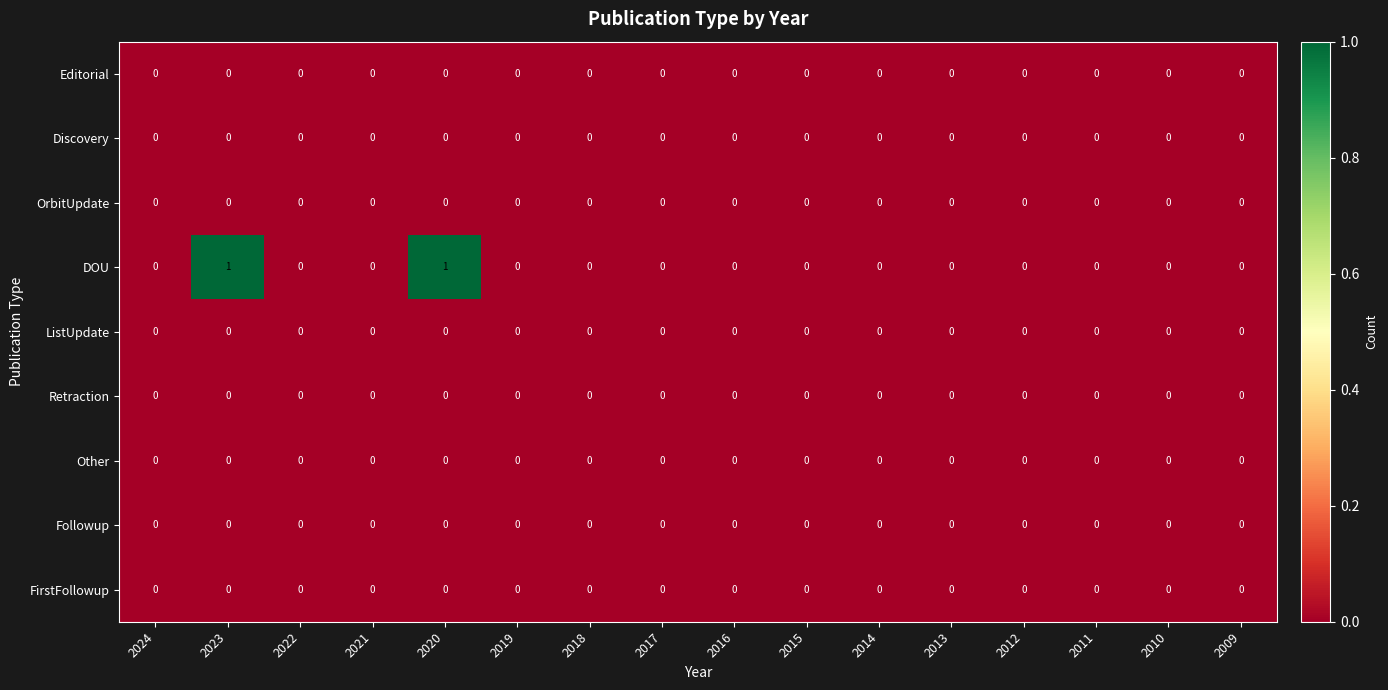

Which series has the widest spread of values?

DOU